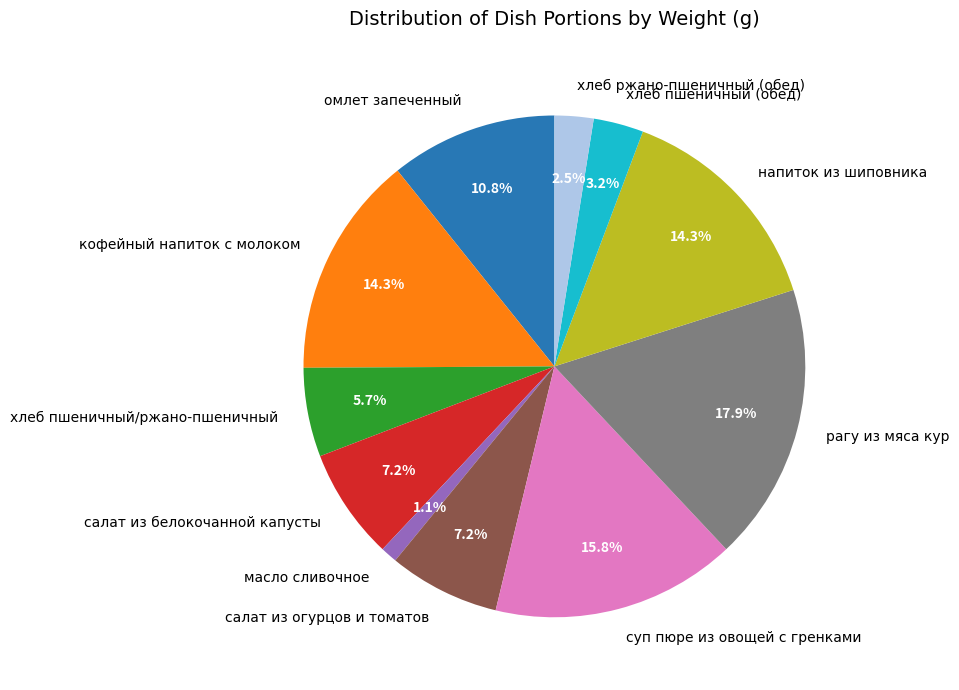

Does кофейный напиток с молоком account for over 50% of the chart?

No